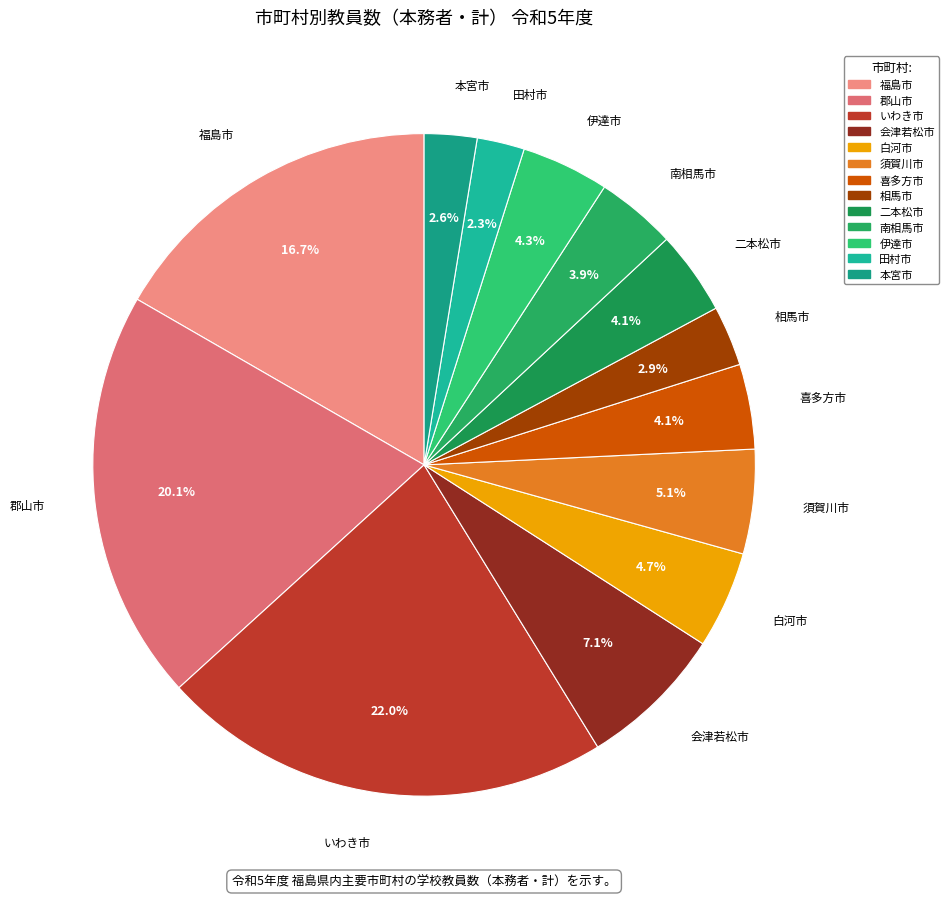

Count the number of slices in the pie.

13